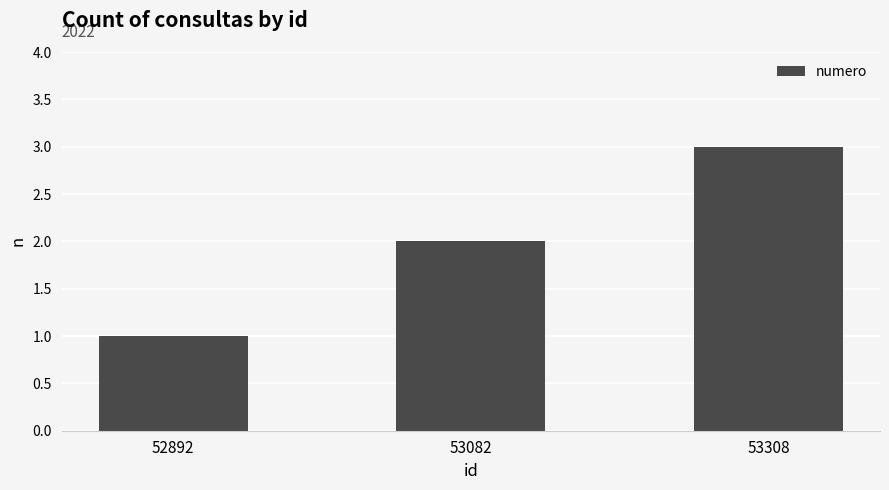

At which label is the value closest to 2?

53082